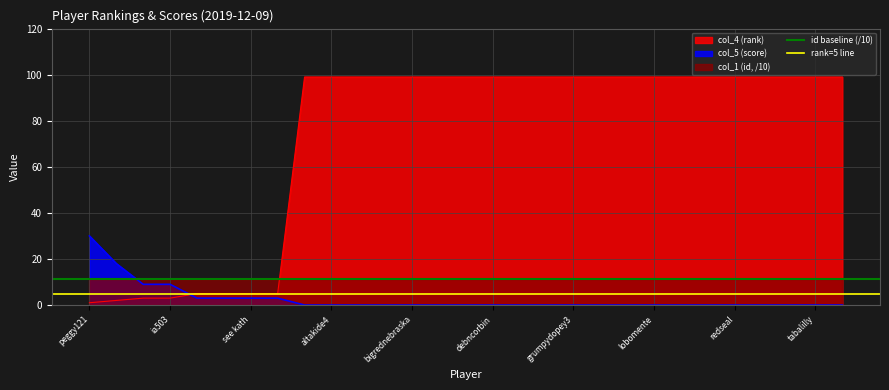

After their last crossing, which series has the higher values: col_5 (score) or col_4 (rank)?

col_4 (rank)